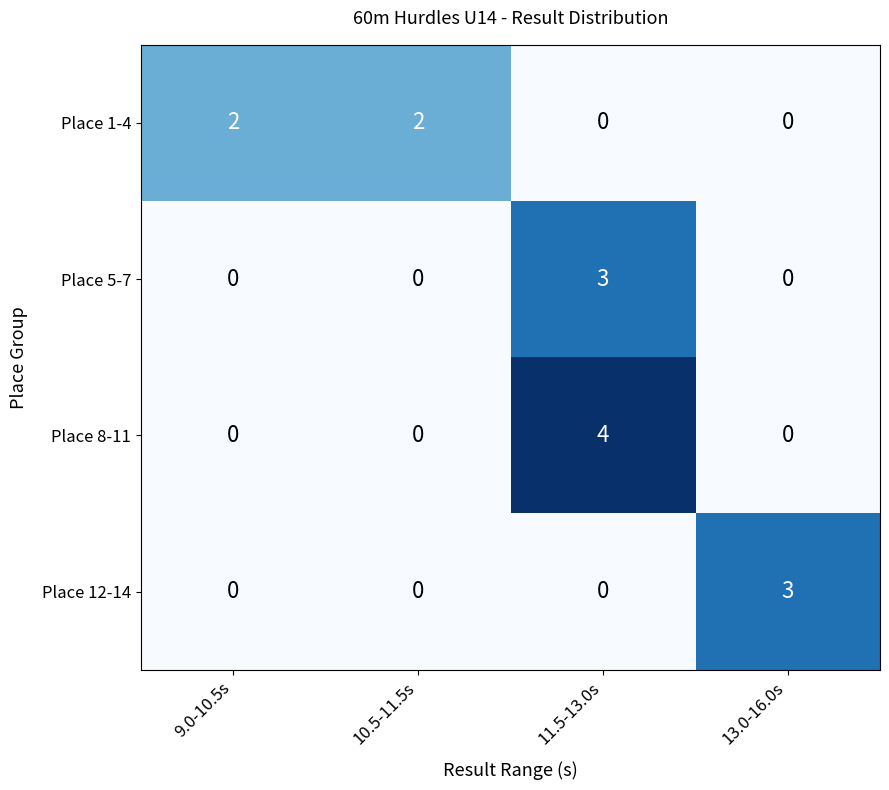

What is the difference between the maximum and minimum values in the Place 12-14 series?

3